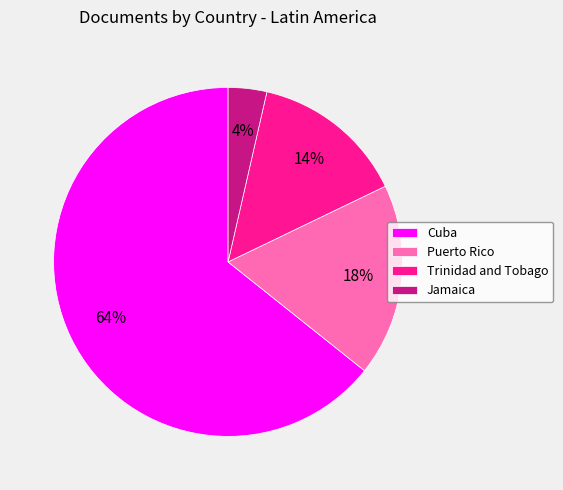

To the nearest percent, what portion does Puerto Rico represent?

18%